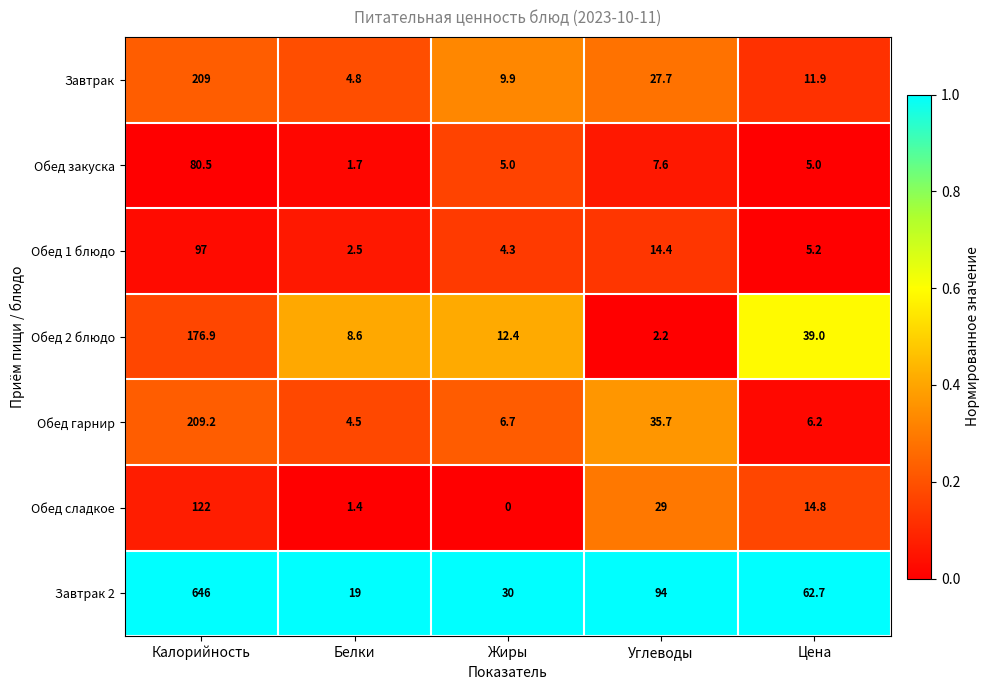

What is the greatest value displayed?

646.0